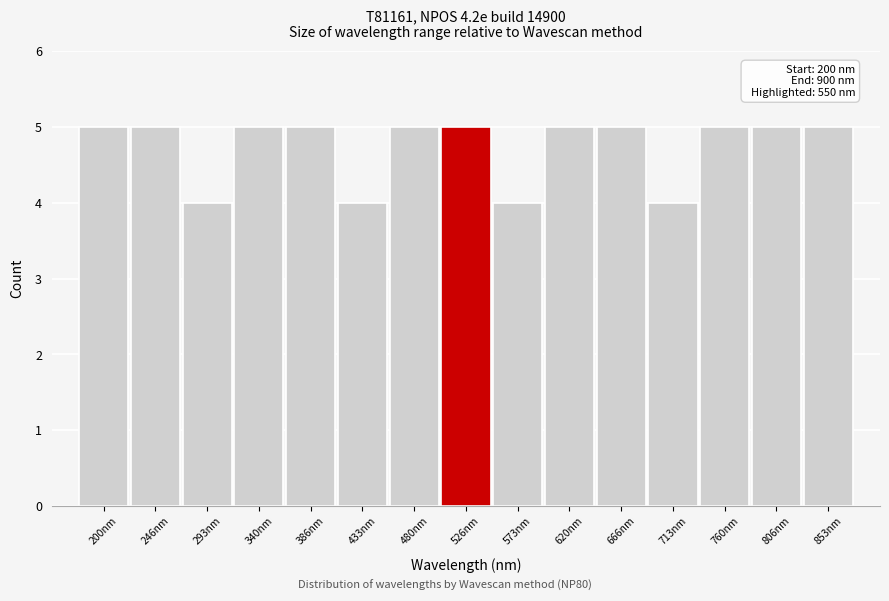

Reading left to right, transcribe all the data shown in this chart.

5	5	4	5	5	4	5	5	4	5	5	4	5	5	5